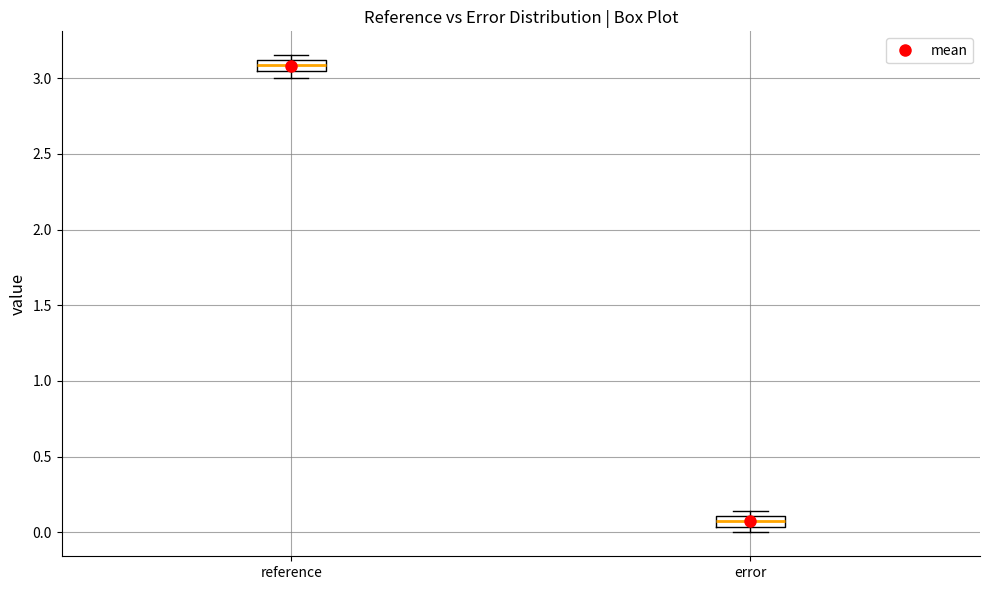

Which box has the lowest median line?

error